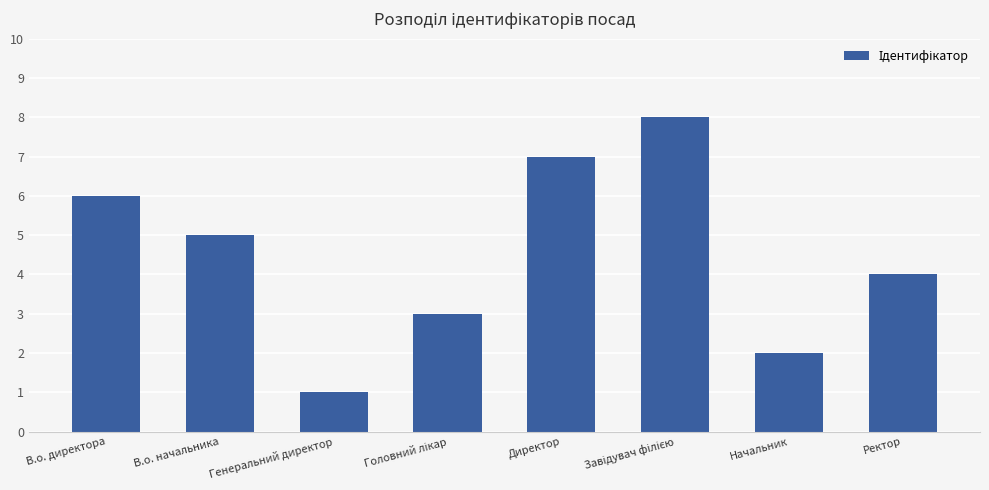

At which label is the value closest to 4?

Ректор